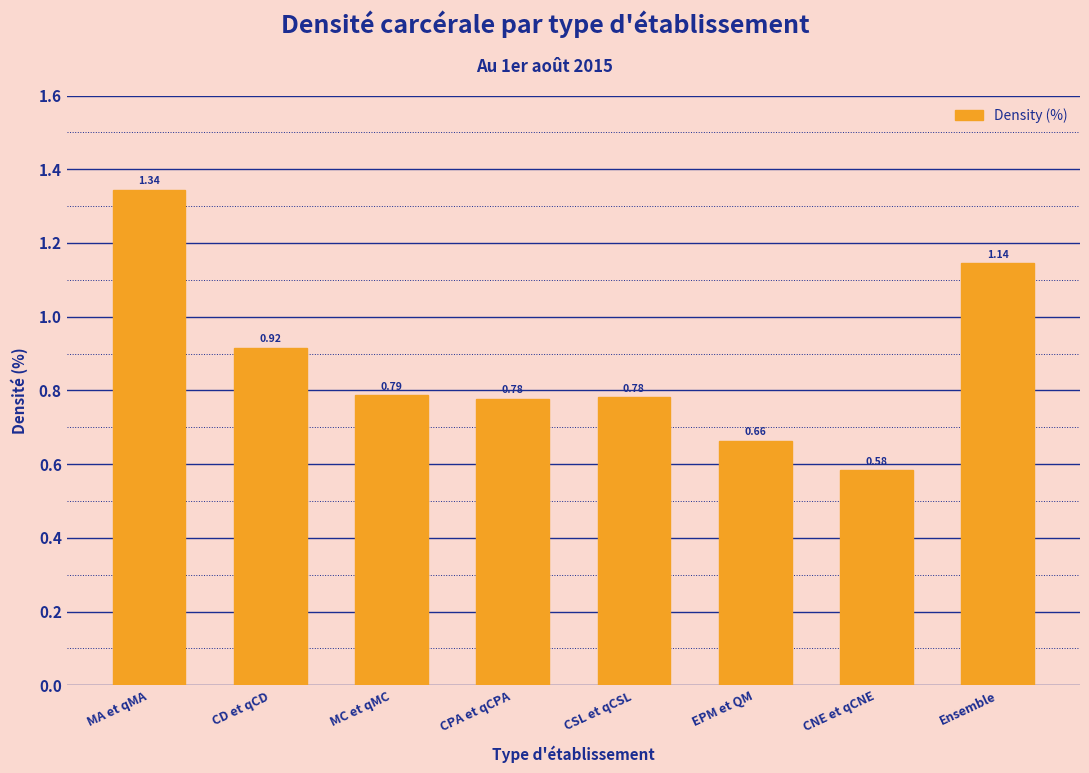

At which category does the chart reach its peak across all series?

MA et qMA